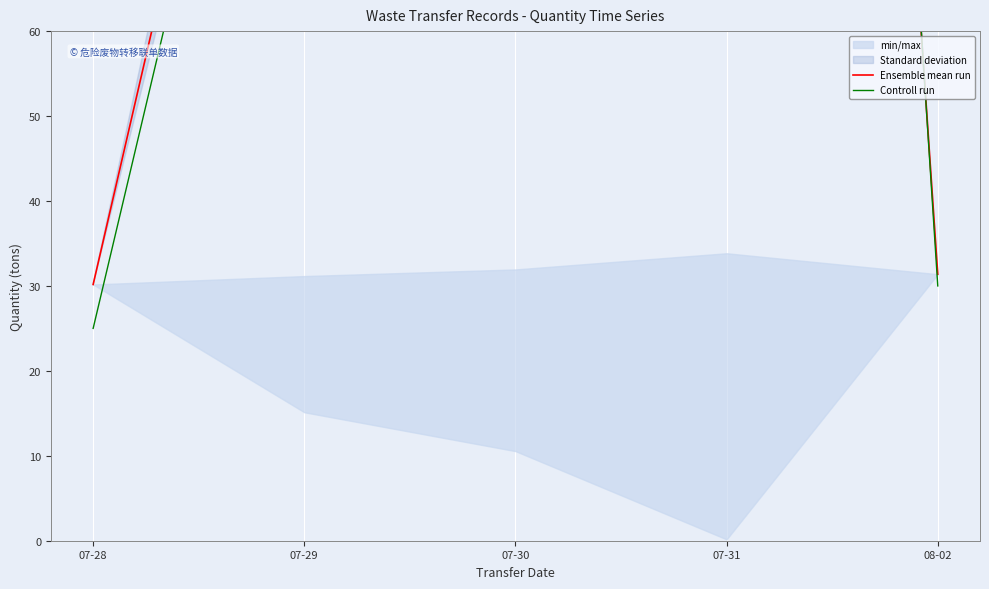

What is the maximum value for Controll run?

415.2